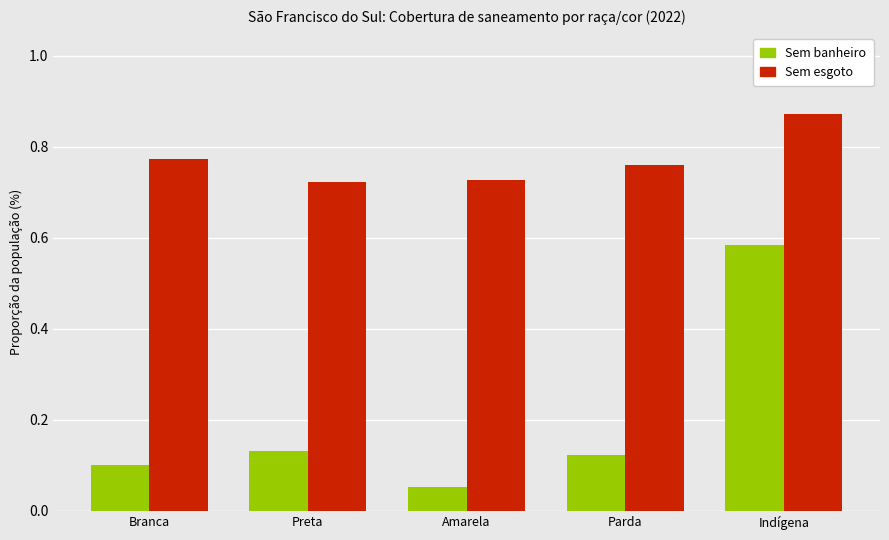

The Sem banheiro series shows 0.2 at Preta. True or false?

False